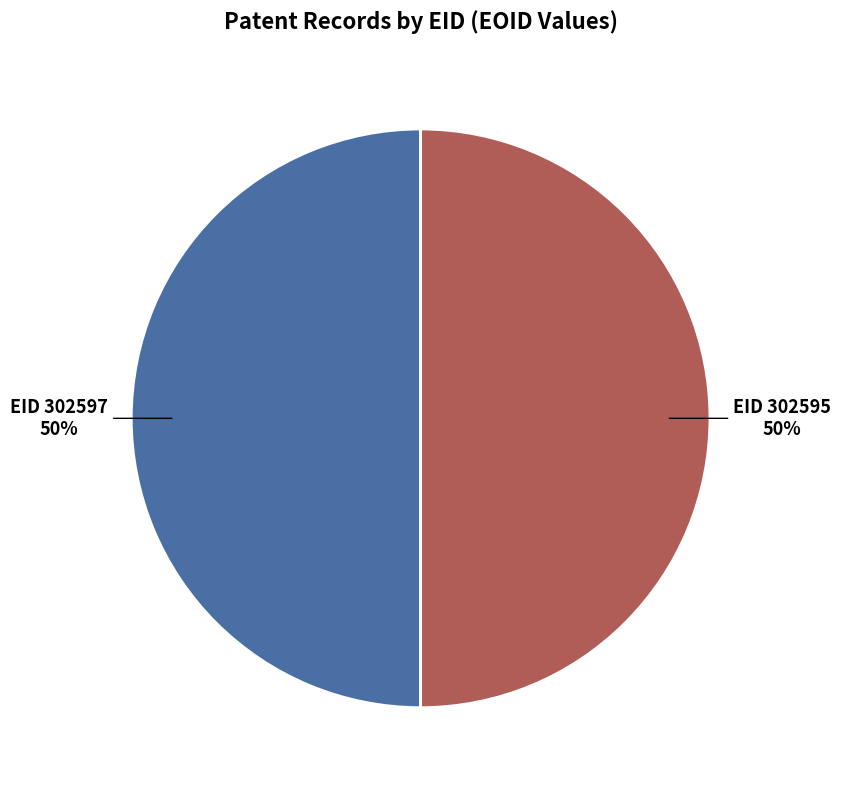

To the nearest percent, what is the average slice percentage?

50%